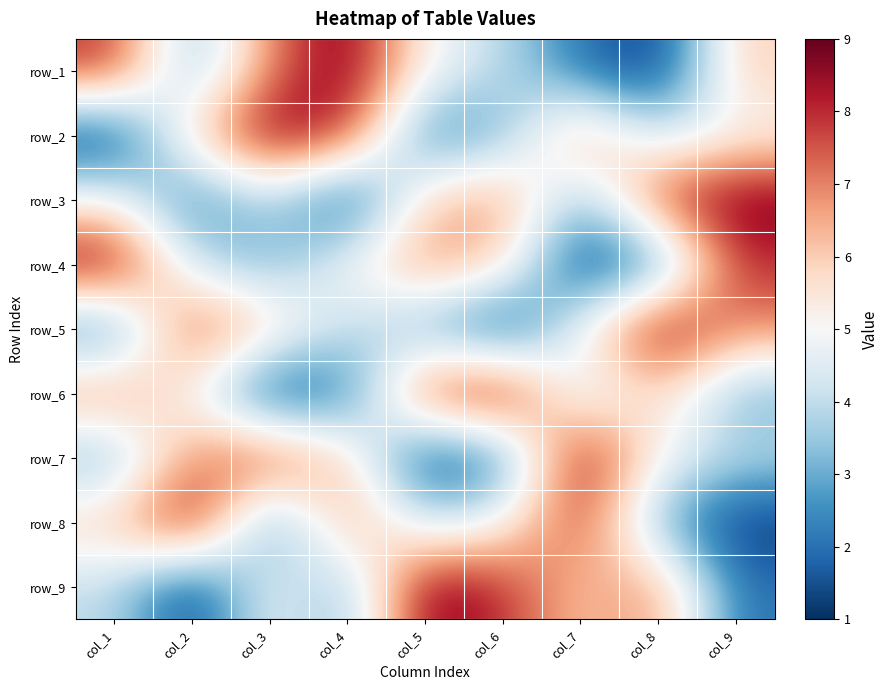

What is the difference between the maximum and second lowest values in the row_6 series?

7